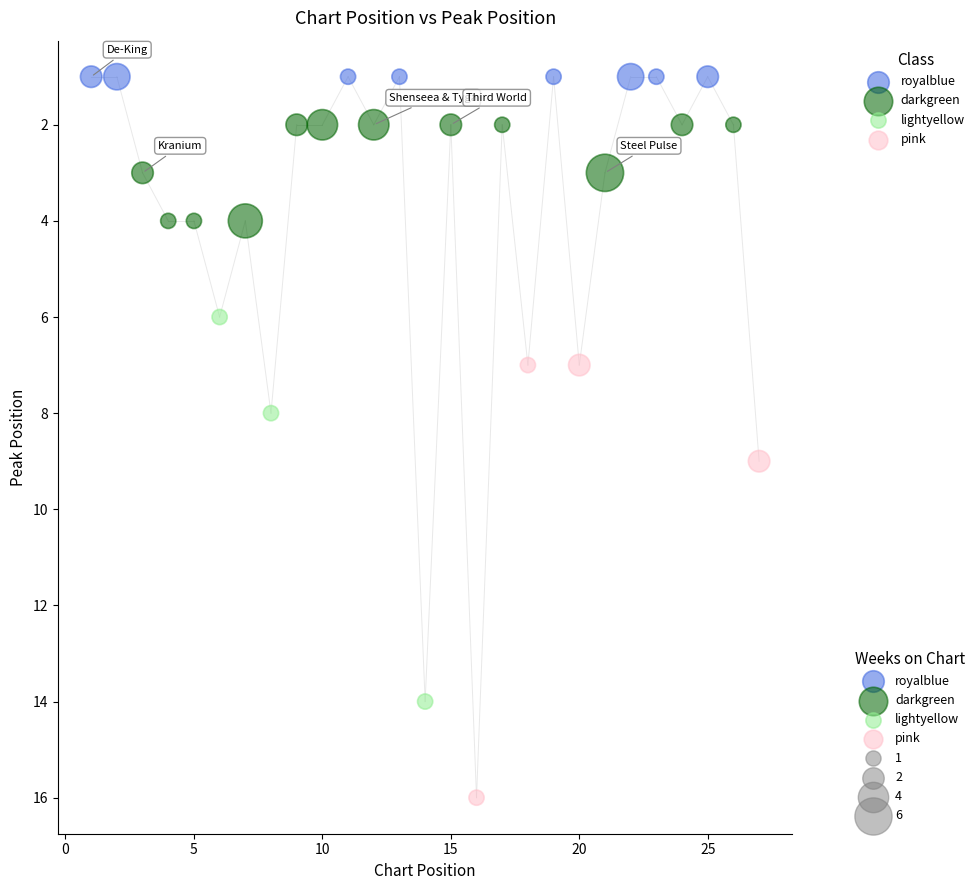

Which series reaches the maximum Y coordinate?

pink